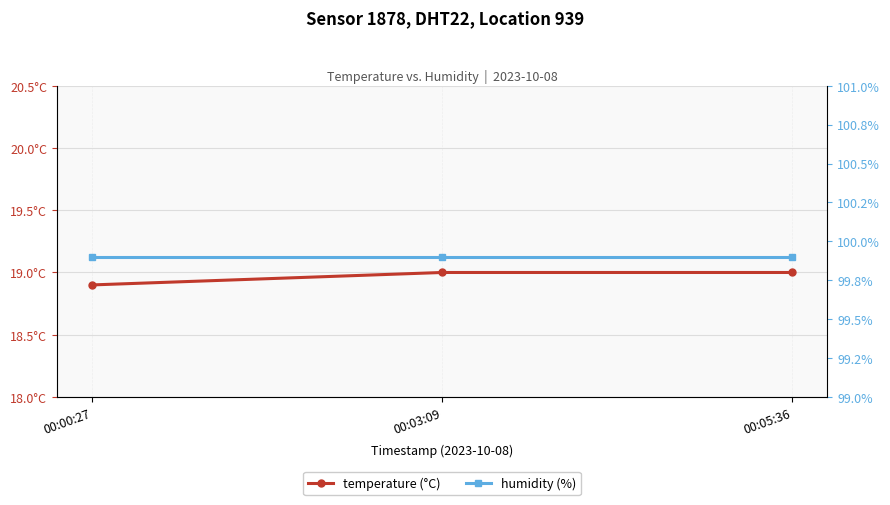

Is it true that temperature (°C) equals 30.9 at 00:00:27?

False